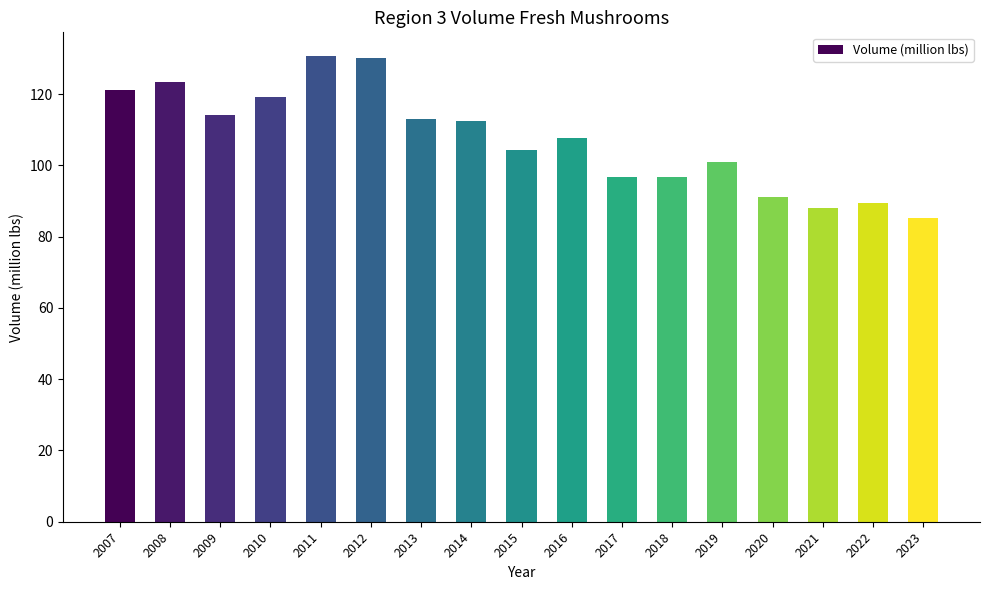

The value at 2017 is 160.6. True or false?

False